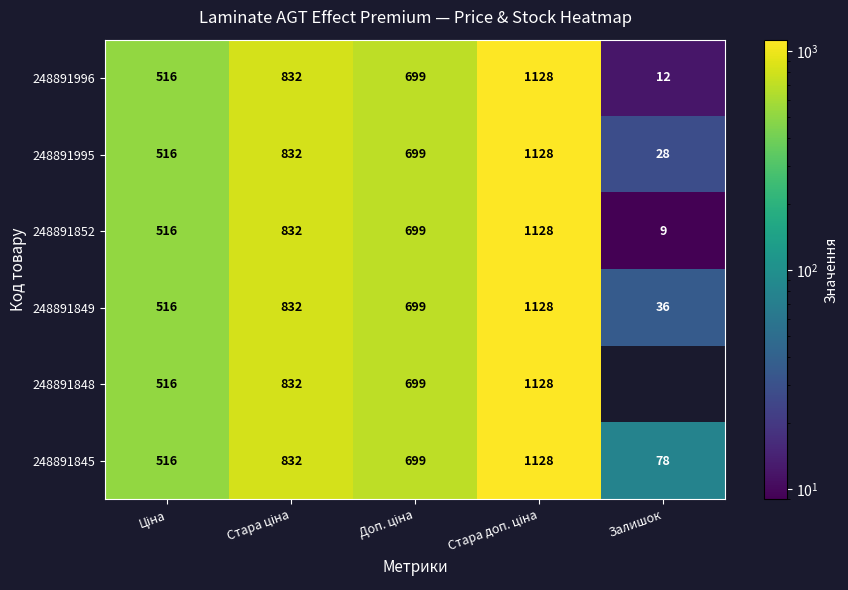

Where does the 248891995 series first go above 699?

Стара ціна